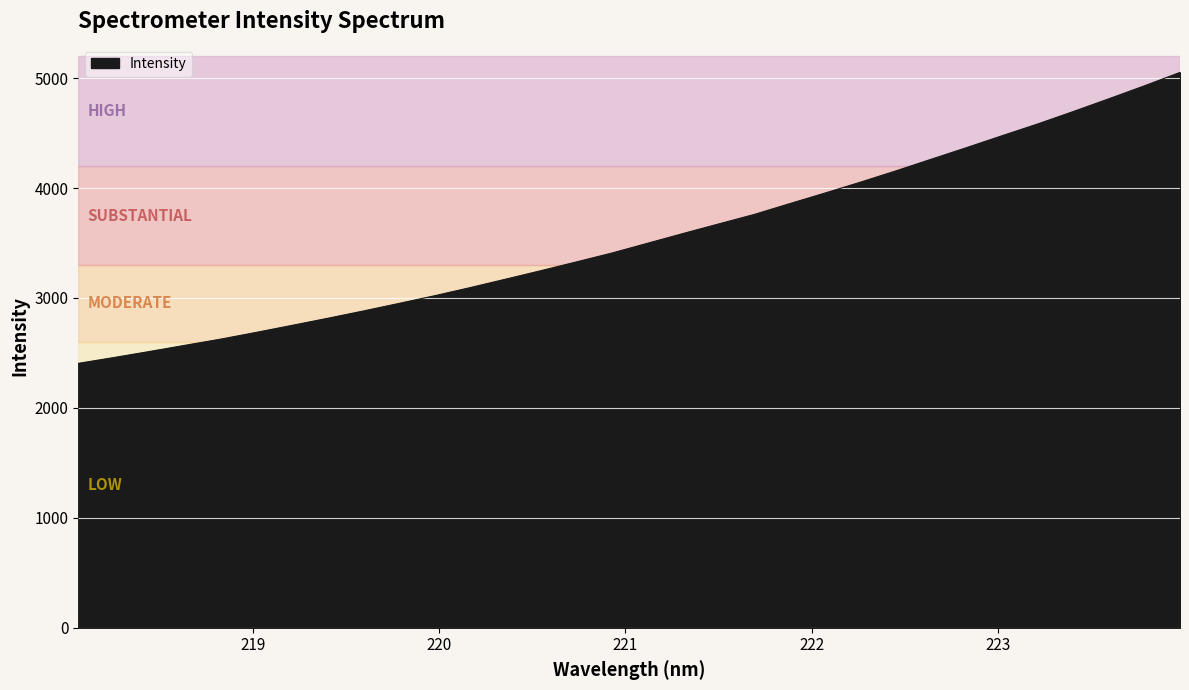

Reading right to left, transcribe all the data shown in this chart.

5051.7	4930.0	4812.2	4696.6	4583.8	4476.9	4368.7	4262.7	4156.1	4053.3	3954.1	3857.1	3758.6	3672.4	3585.6	3496.8	3408.2	3327.3	3247.6	3169.8	3092.8	3018.9	2949.2	2880.5	2814.4	2750.1	2686.7	2625.3	2569.3	2512.9	2458.0	2405.0